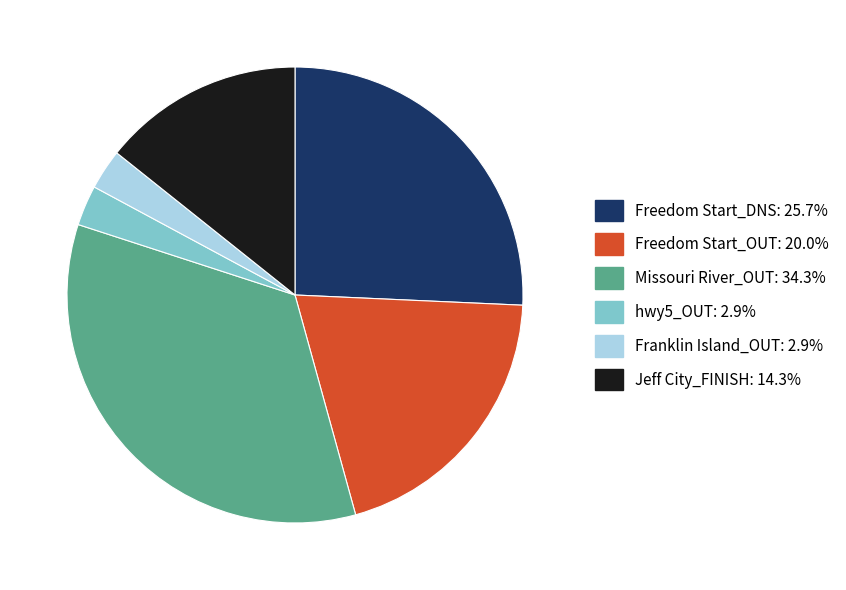

How many slices are in this pie chart?

6